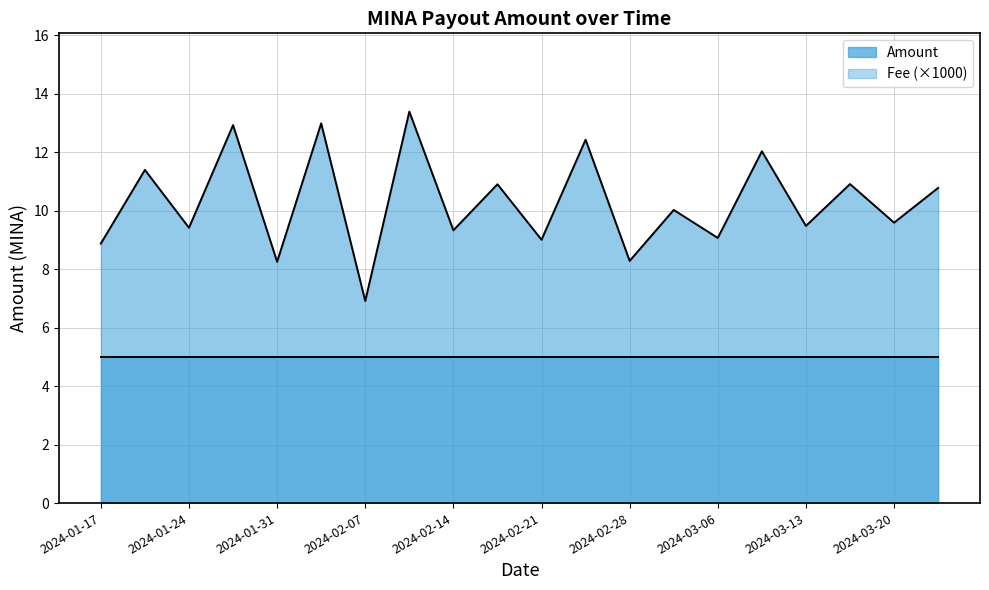

What is the sum of all values?

206.0